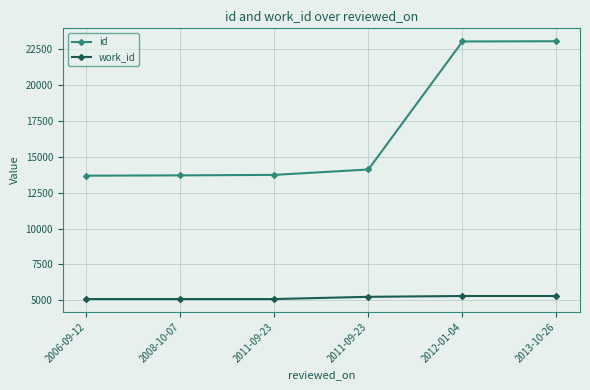

What are all the series names shown in the legend?

id, work_id